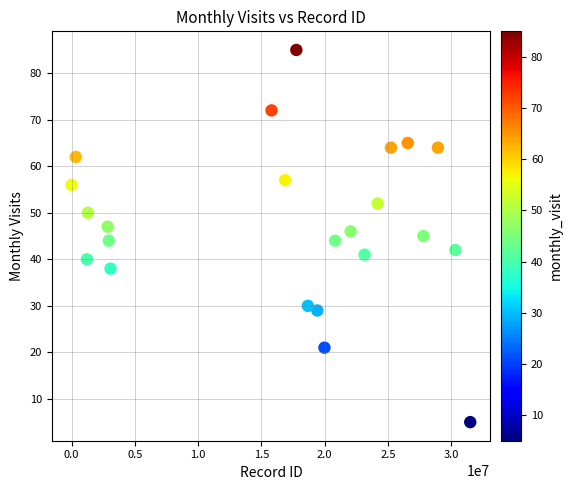

What is the range of Y values (max minus min)?

80